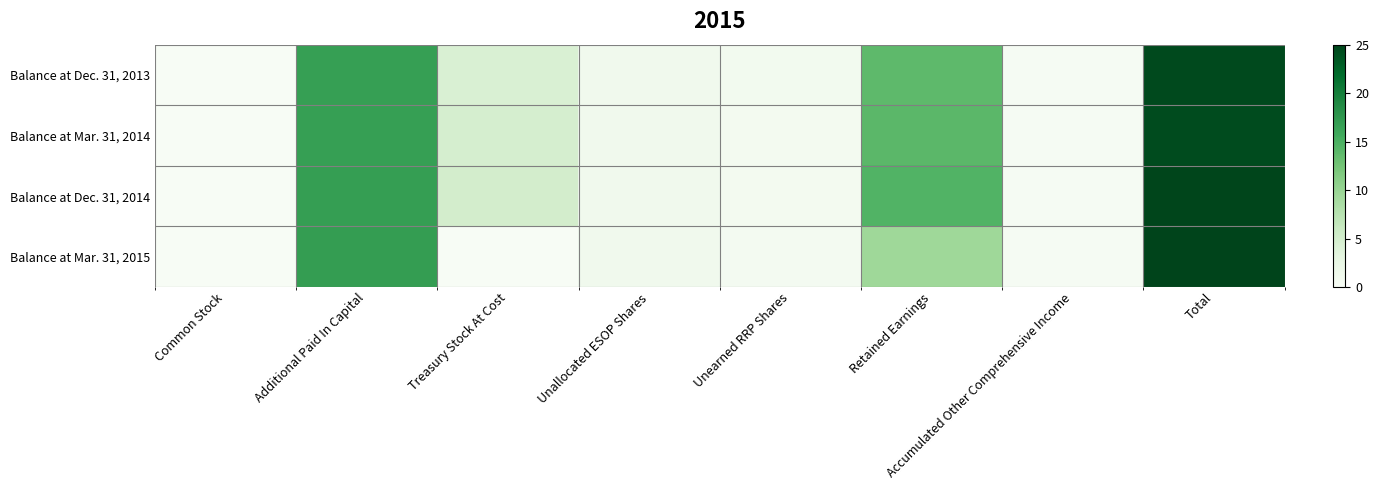

Reading left to right, what are all the values shown in this chart?

Balance at Dec. 31, 2013: Common Stock=0.0	Additional Paid In Capital=16.8	Treasury Stock At Cost=4.3	Unallocated ESOP Shares=1.2	Unearned RRP Shares=0.8	Retained Earnings=13.9	Accumulated Other Comprehensive Income=0.3	Total=24.6
Balance at Mar. 31, 2014: Common Stock=0.0	Additional Paid In Capital=16.7	Treasury Stock At Cost=4.8	Unallocated ESOP Shares=1.2	Unearned RRP Shares=0.7	Retained Earnings=14.0	Accumulated Other Comprehensive Income=0.3	Total=24.4
Balance at Dec. 31, 2014: Common Stock=0.0	Additional Paid In Capital=16.9	Treasury Stock At Cost=5.1	Unallocated ESOP Shares=1.1	Unearned RRP Shares=0.7	Retained Earnings=14.6	Accumulated Other Comprehensive Income=0.3	Total=24.9
Balance at Mar. 31, 2015: Common Stock=0.0	Additional Paid In Capital=16.9	Treasury Stock At Cost=0.0	Unallocated ESOP Shares=1.1	Unearned RRP Shares=0.6	Retained Earnings=9.5	Accumulated Other Comprehensive Income=0.3	Total=25.0